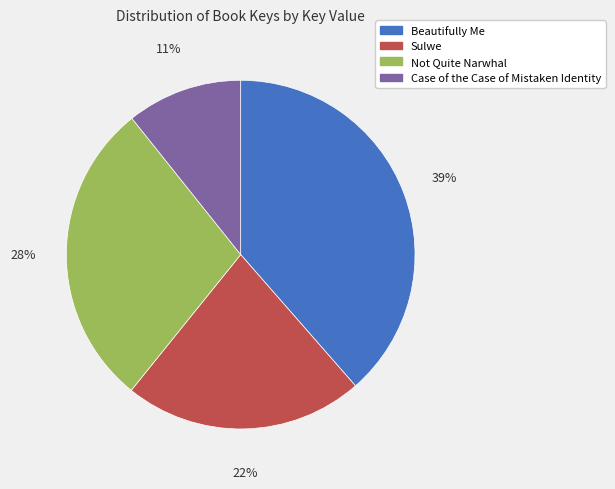

Does any single category account for the majority?

No